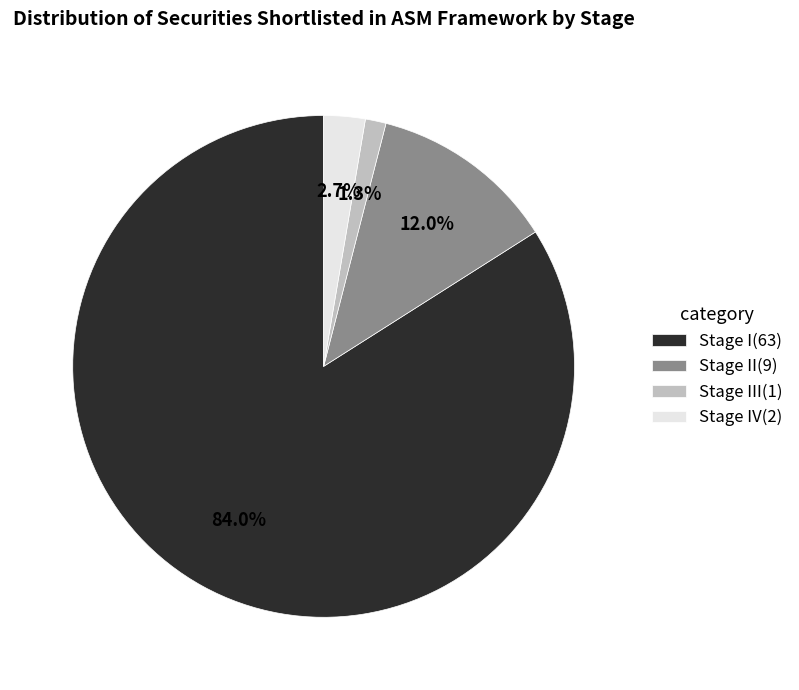

Rank the categories by value from highest to lowest.

Stage I(63), Stage II(9), Stage IV(2), Stage III(1)